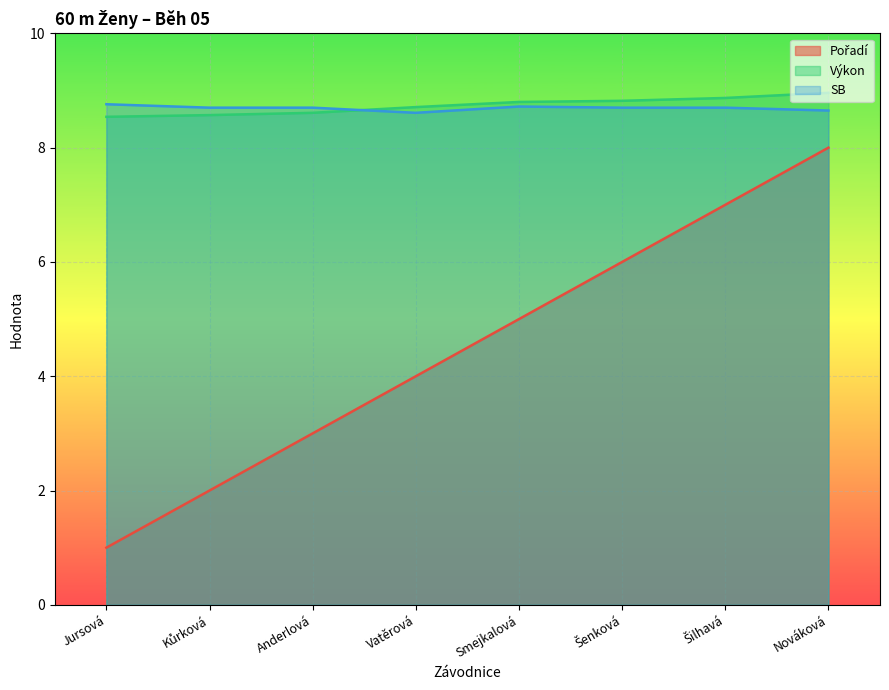

Count the number of data series in this chart.

3